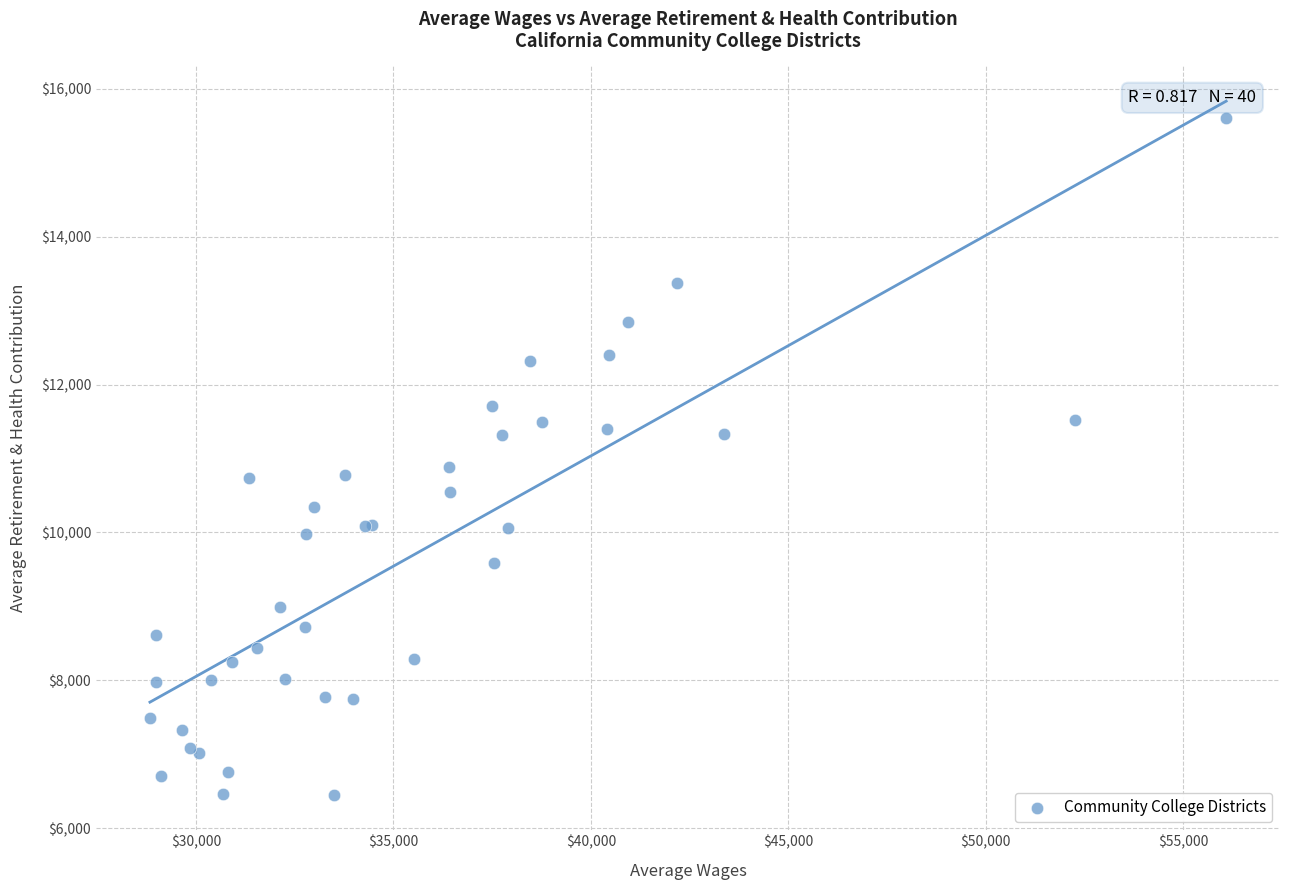

What Y value in the scatter plot is closest to 11023?

10889.9